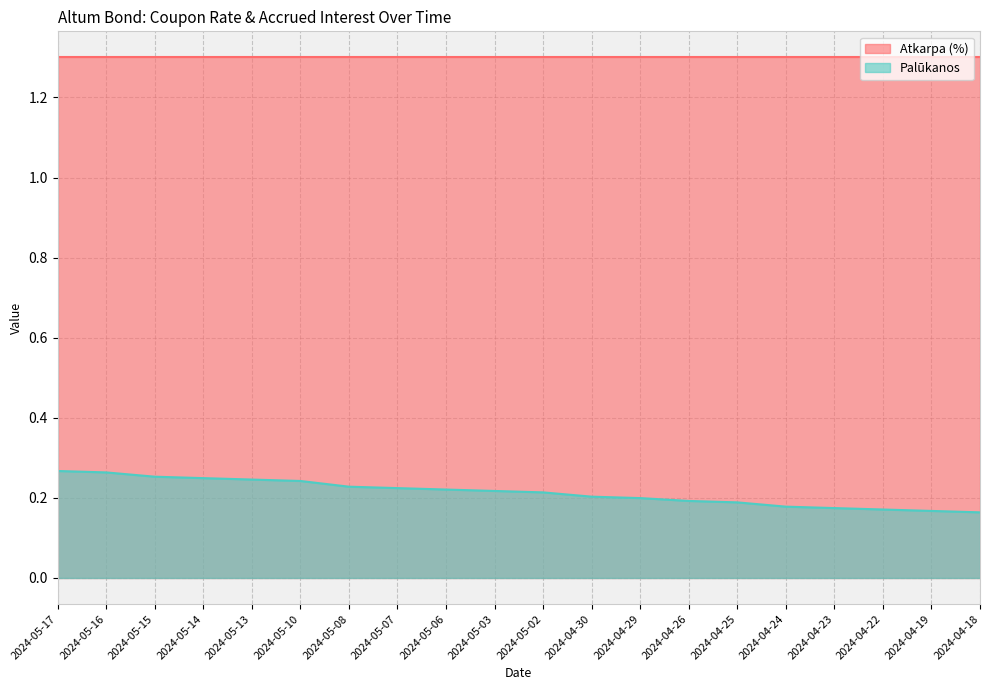

What is the smallest value displayed?

0.2